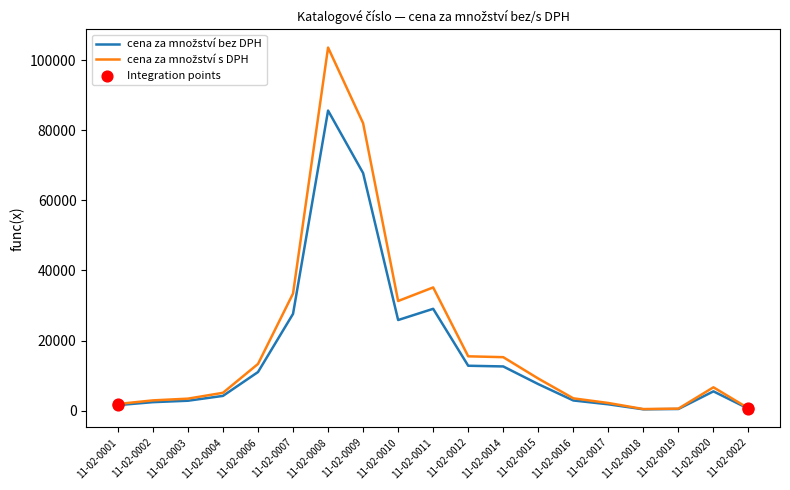

What is the total value across all series at 11-02-0011?

64178.4